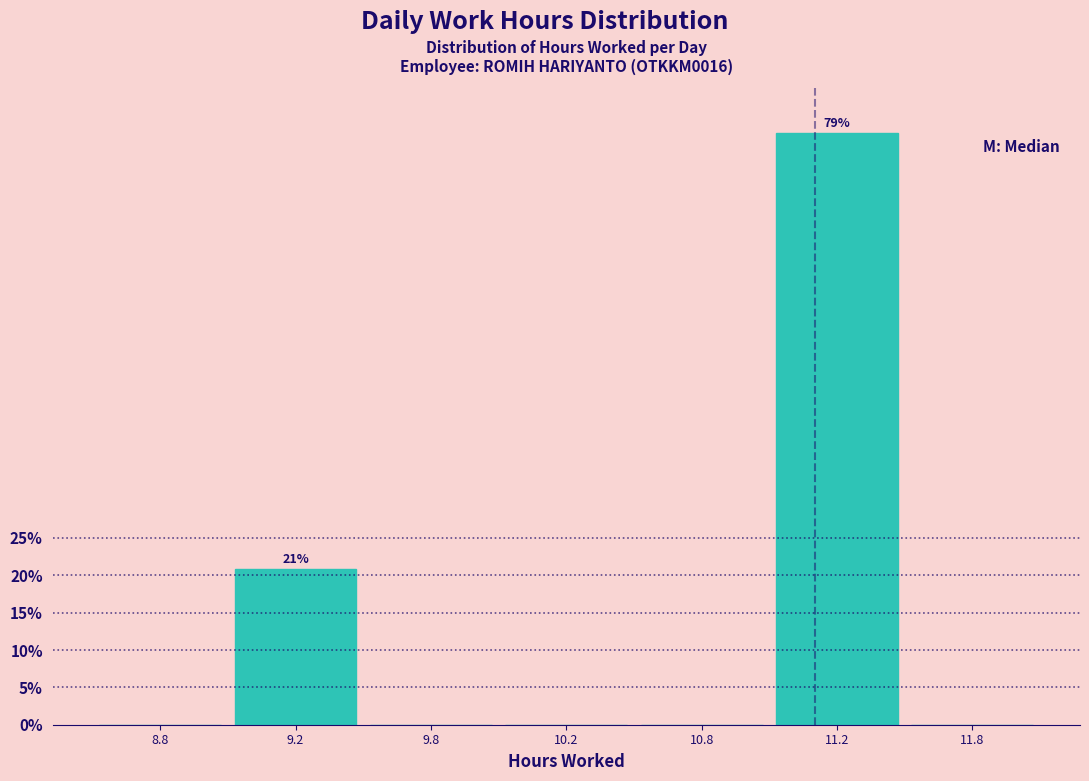

Reading left to right, extract all data points from this chart.

8.8=0.0	9.2=20.8	9.8=0.0	10.2=0.0	10.8=0.0	11.2=79.2	11.8=0.0